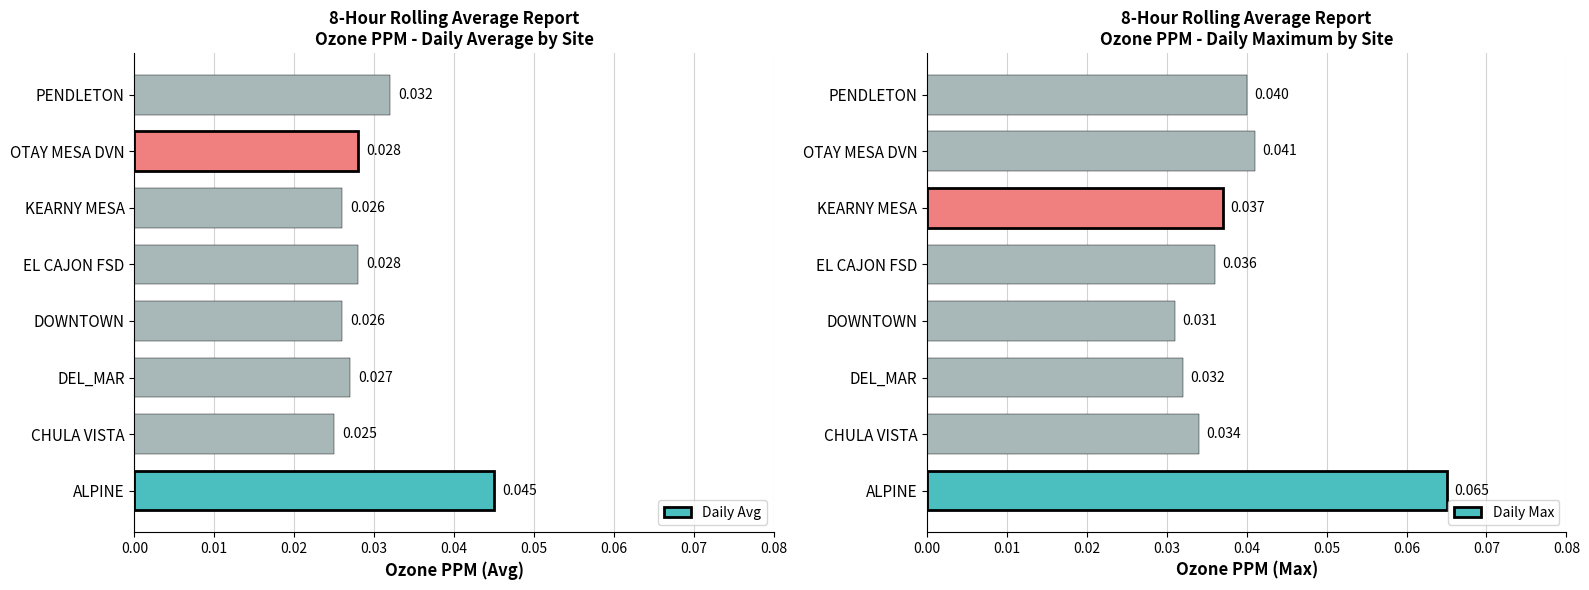

What are all the series names shown in the legend?

Daily Avg, Daily Max